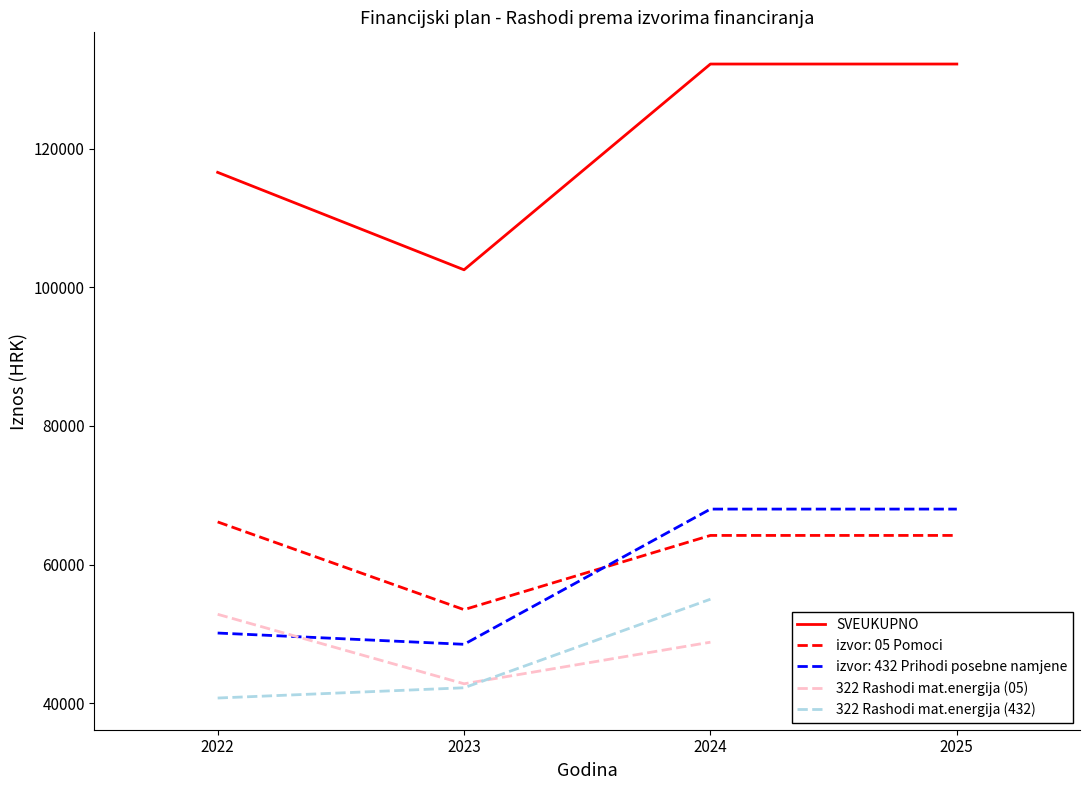

Read the izvor: 05 Pomoci value at 2022.

66149.0